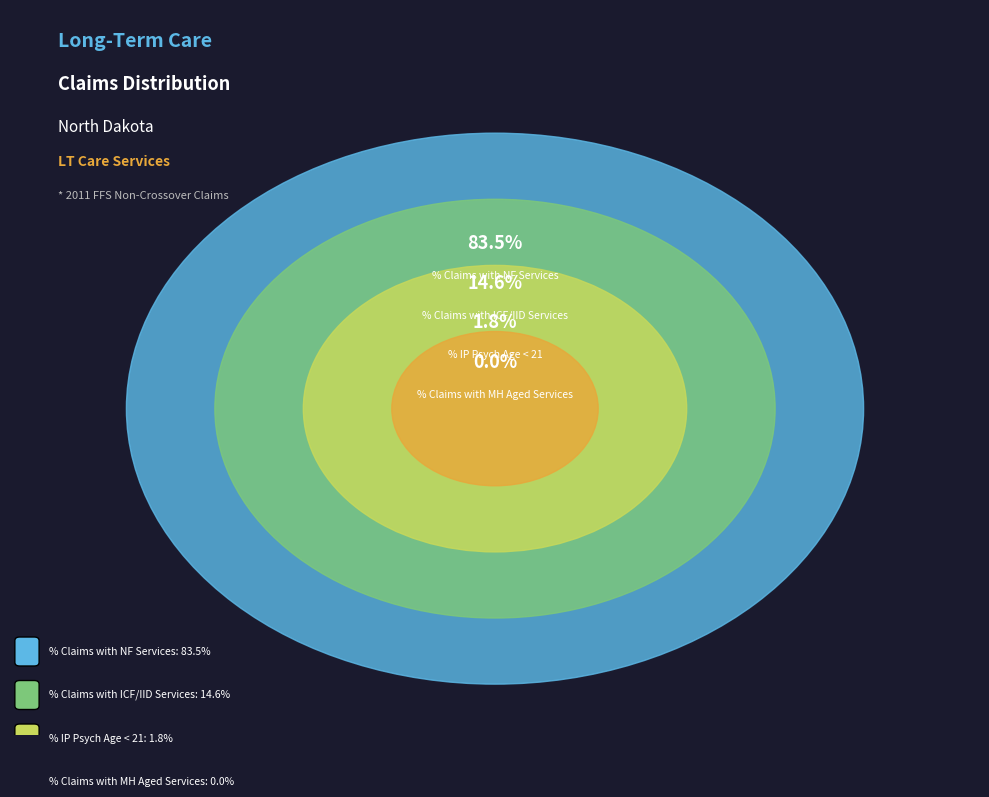

How many slices are in this pie chart?

4